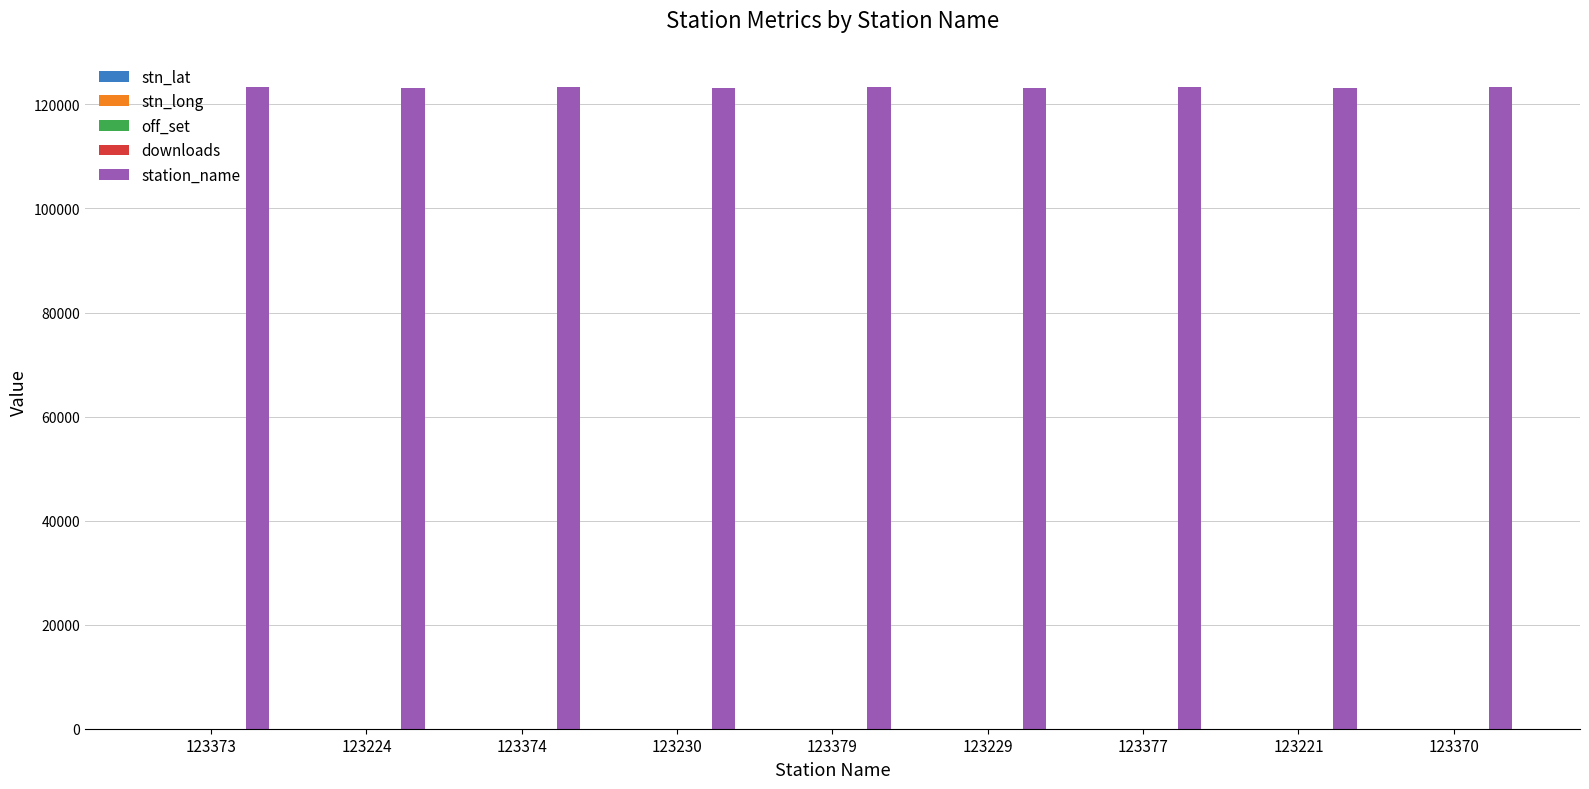

Which series has the largest total across all categories?

station_name